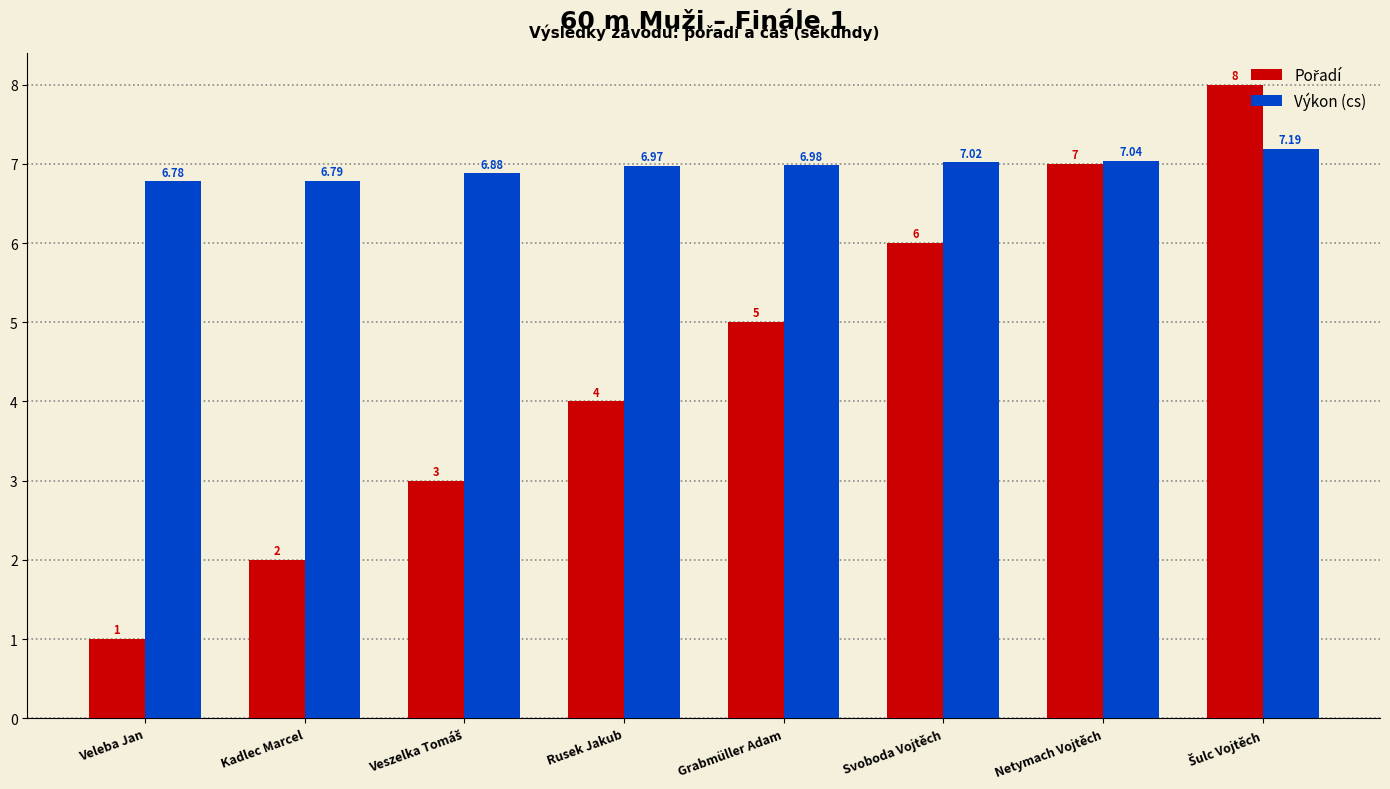

Which category has the lowest value across all series?

Veleba Jan